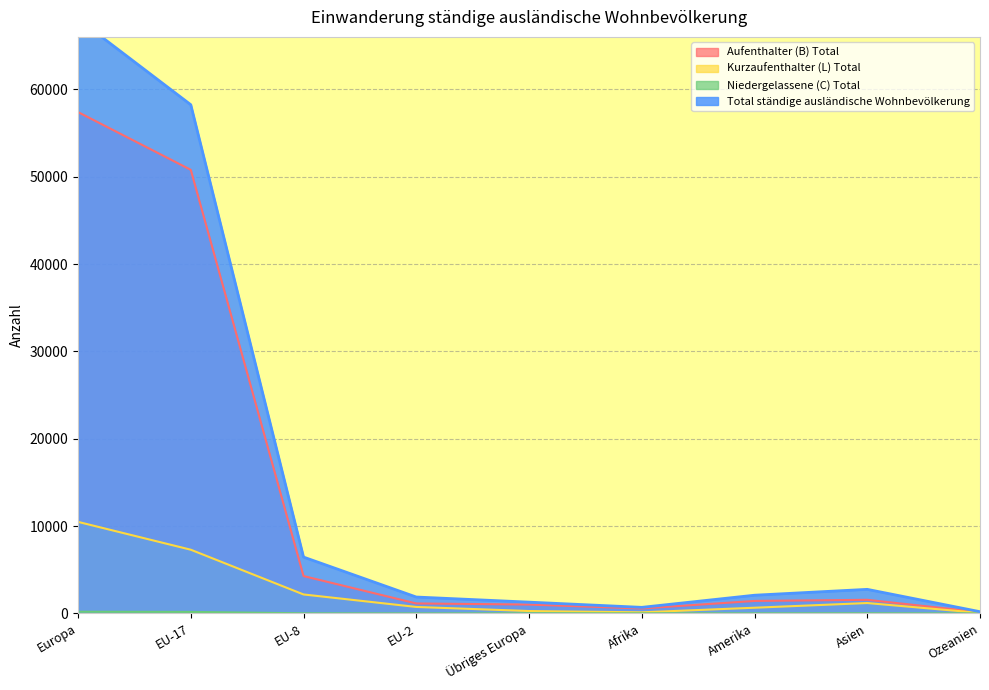

At how many categories does at least one series exceed 55807?

2